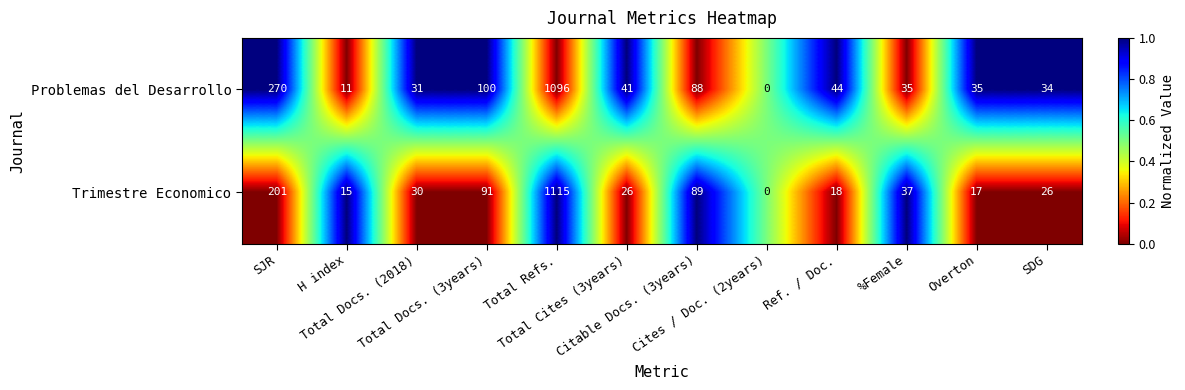

How many positive values does the Trimestre Economico series have?

11